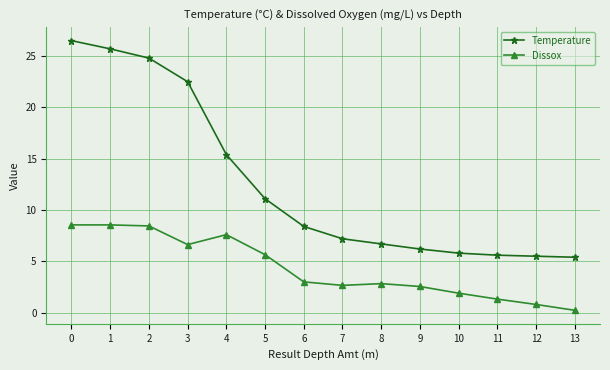

Rank the series at 1 from highest to lowest value.

Temperature, Dissox